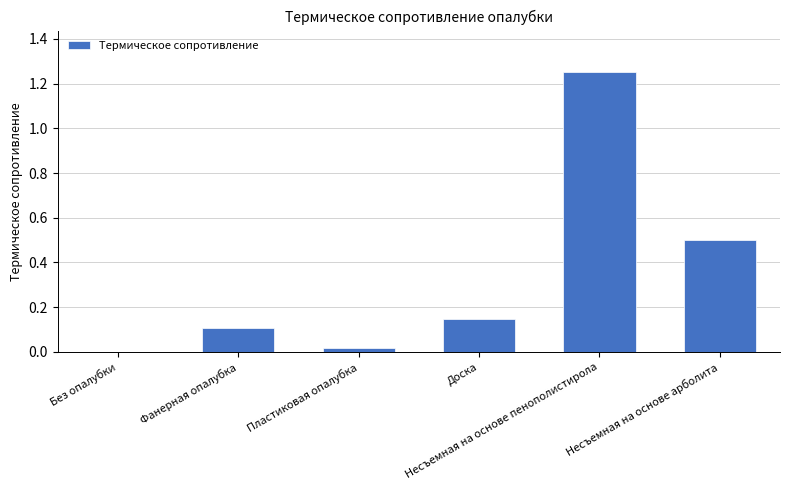

Which has a higher value, Доска or Несъемная на основе арболита?

Несъемная на основе арболита